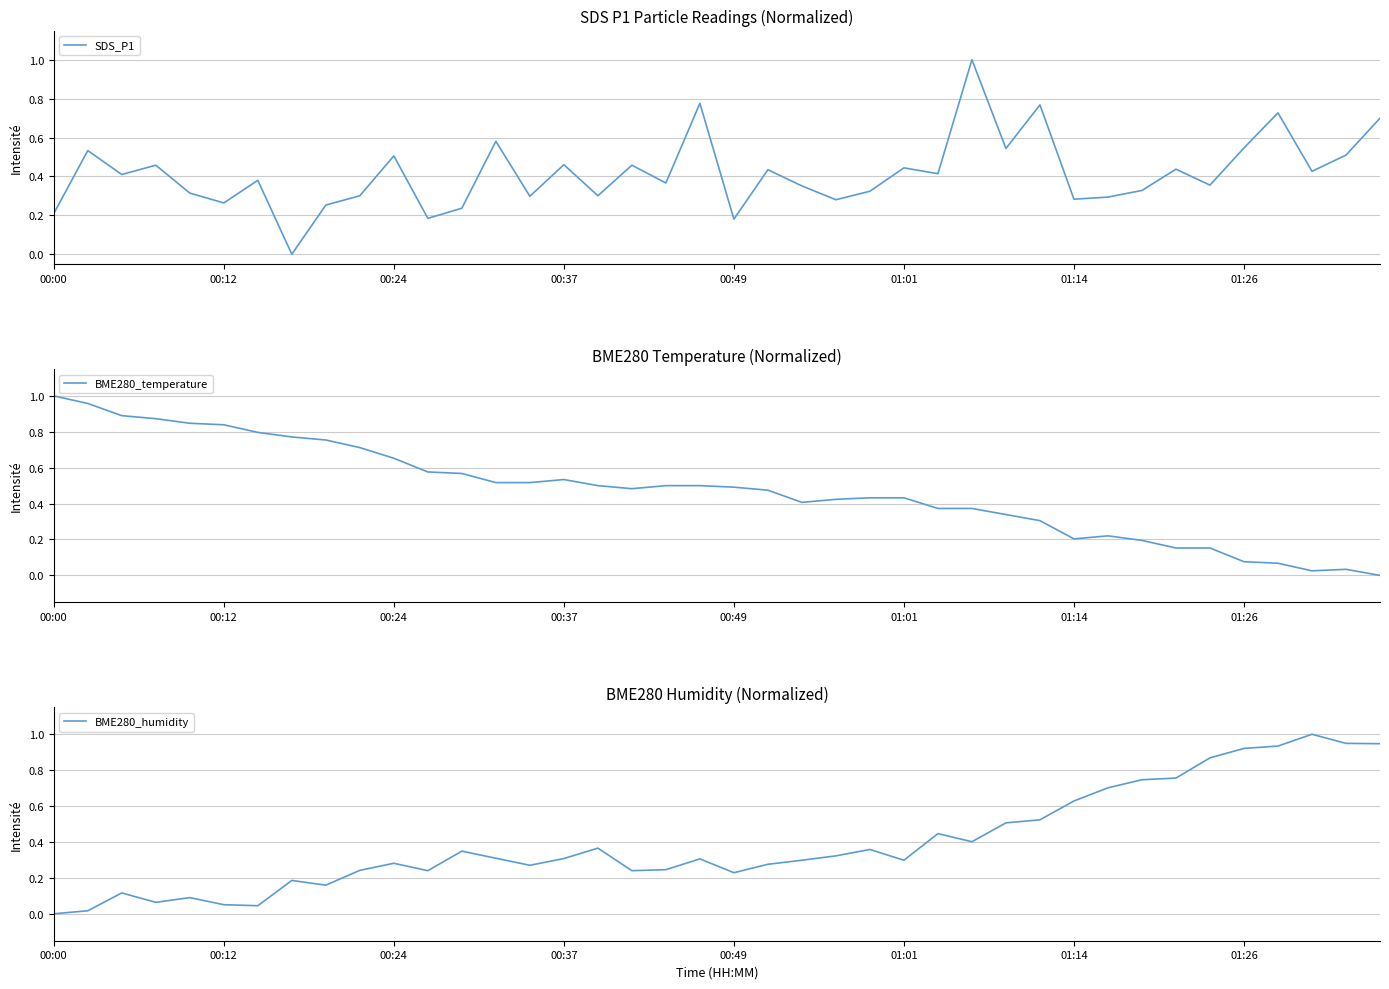

In BME280_temperature, how many points are higher than both neighbors (excluding endpoints)?

3